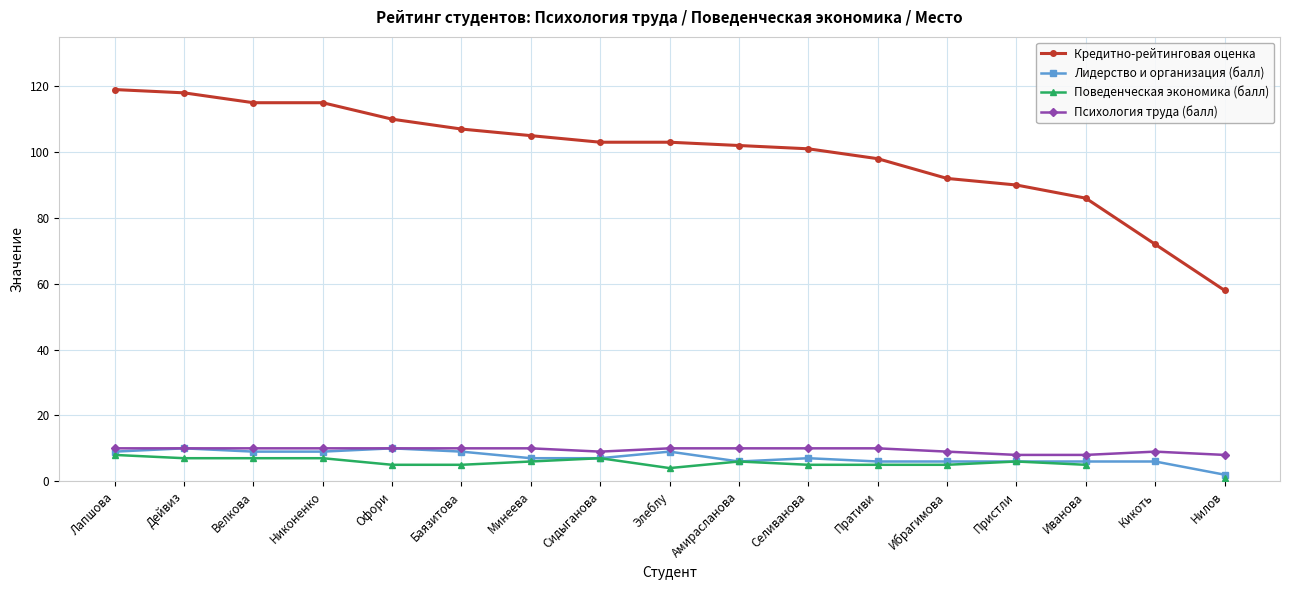

What are all the series names shown in the legend?

Кредитно-рейтинговая оценка, Лидерство и организация (балл), Поведенческая экономика (балл), Психология труда (балл)